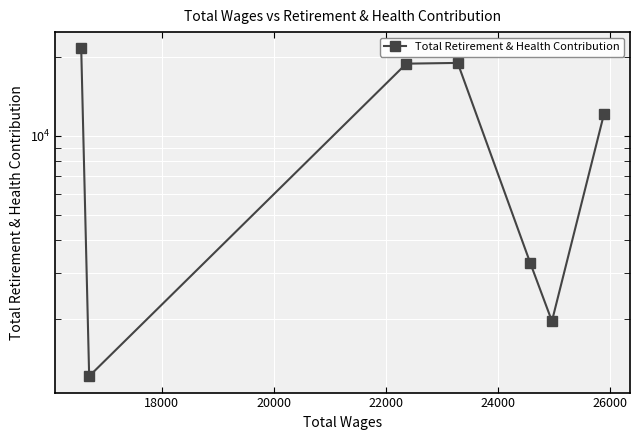

True or false: the data has more than 0 interior local peaks.

True